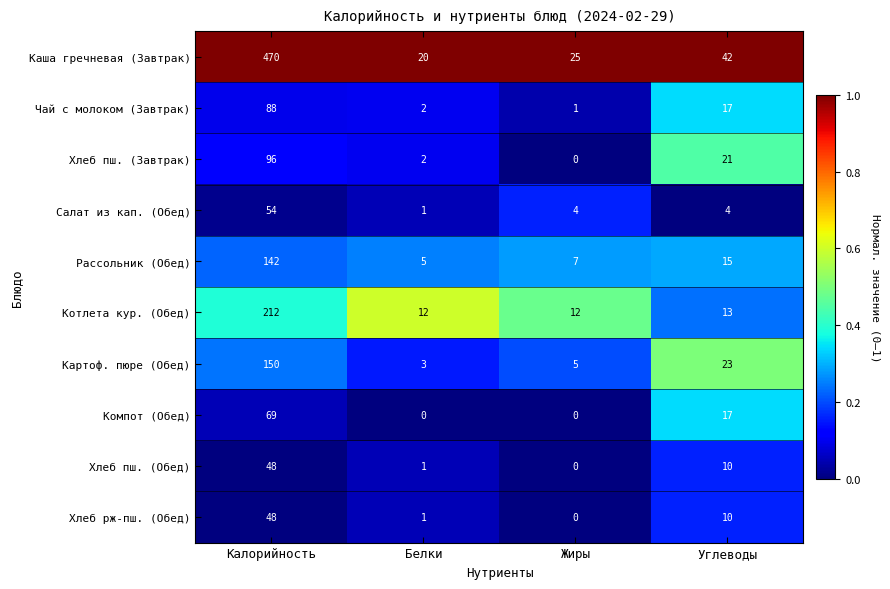

How many data points in Рассольник (Обед) are less than 15?

2